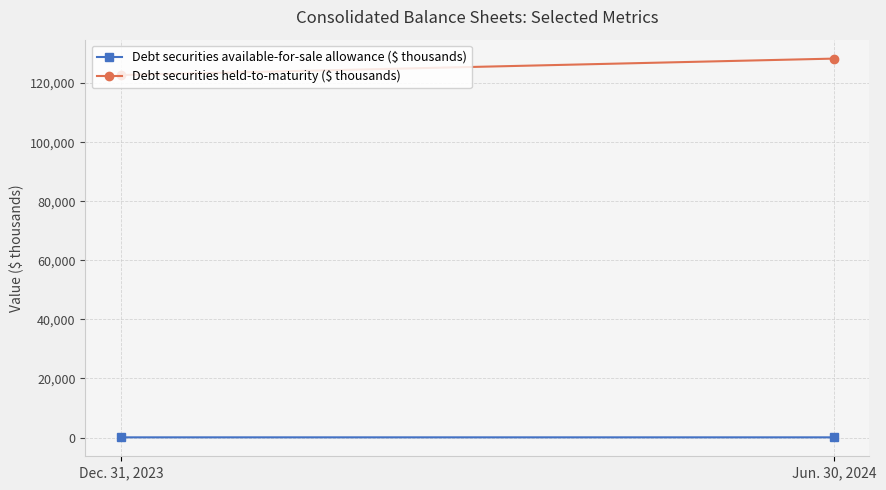

Reading left to right, what are all the values shown in this chart?

Debt securities available-for-sale allowance ($ thousands): 69	68
Debt securities held-to-maturity ($ thousands): 122731	128298